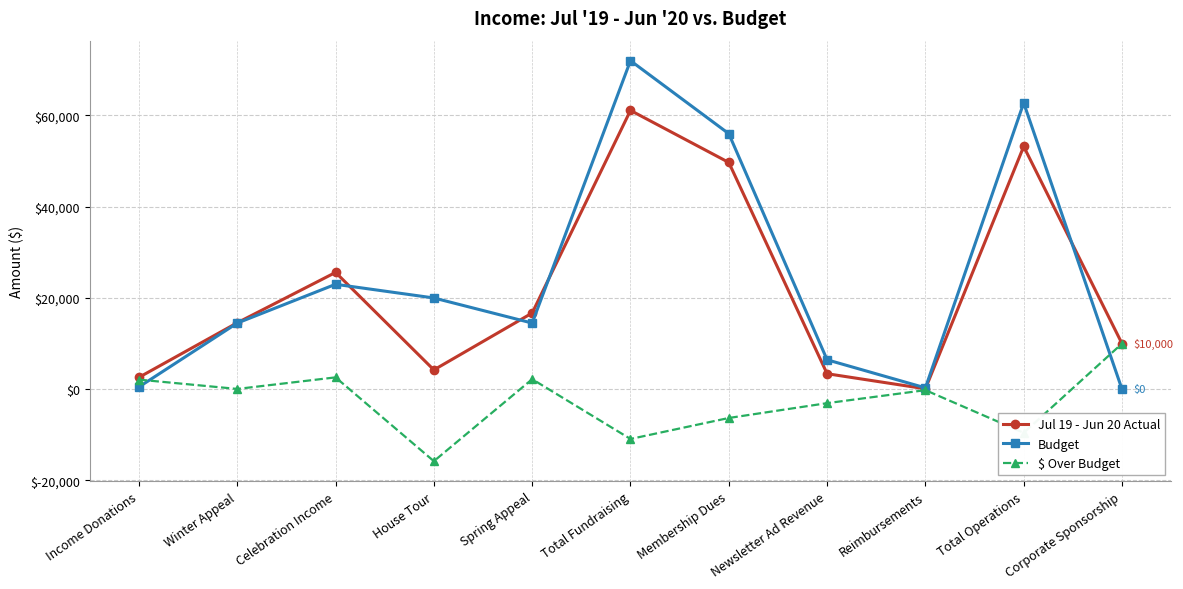

What are all the series names shown in the legend?

Jul 19 - Jun 20 Actual, Budget, $ Over Budget